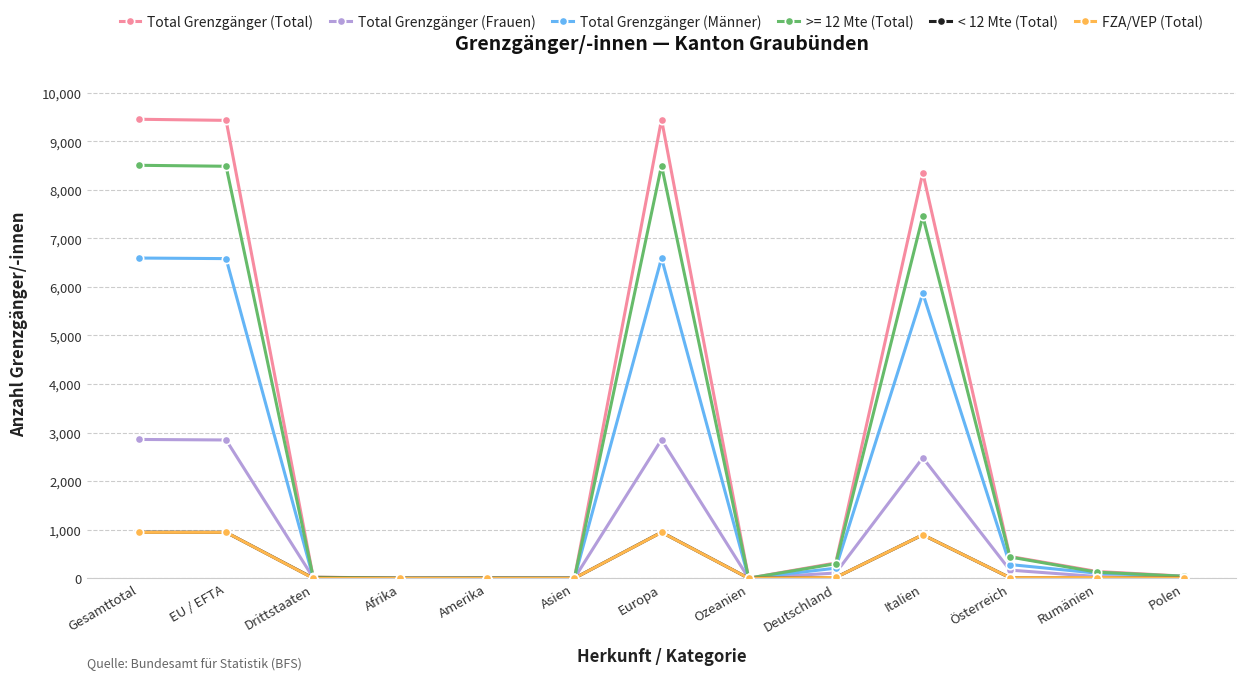

What is the label of the 1st point from the right?

Polen